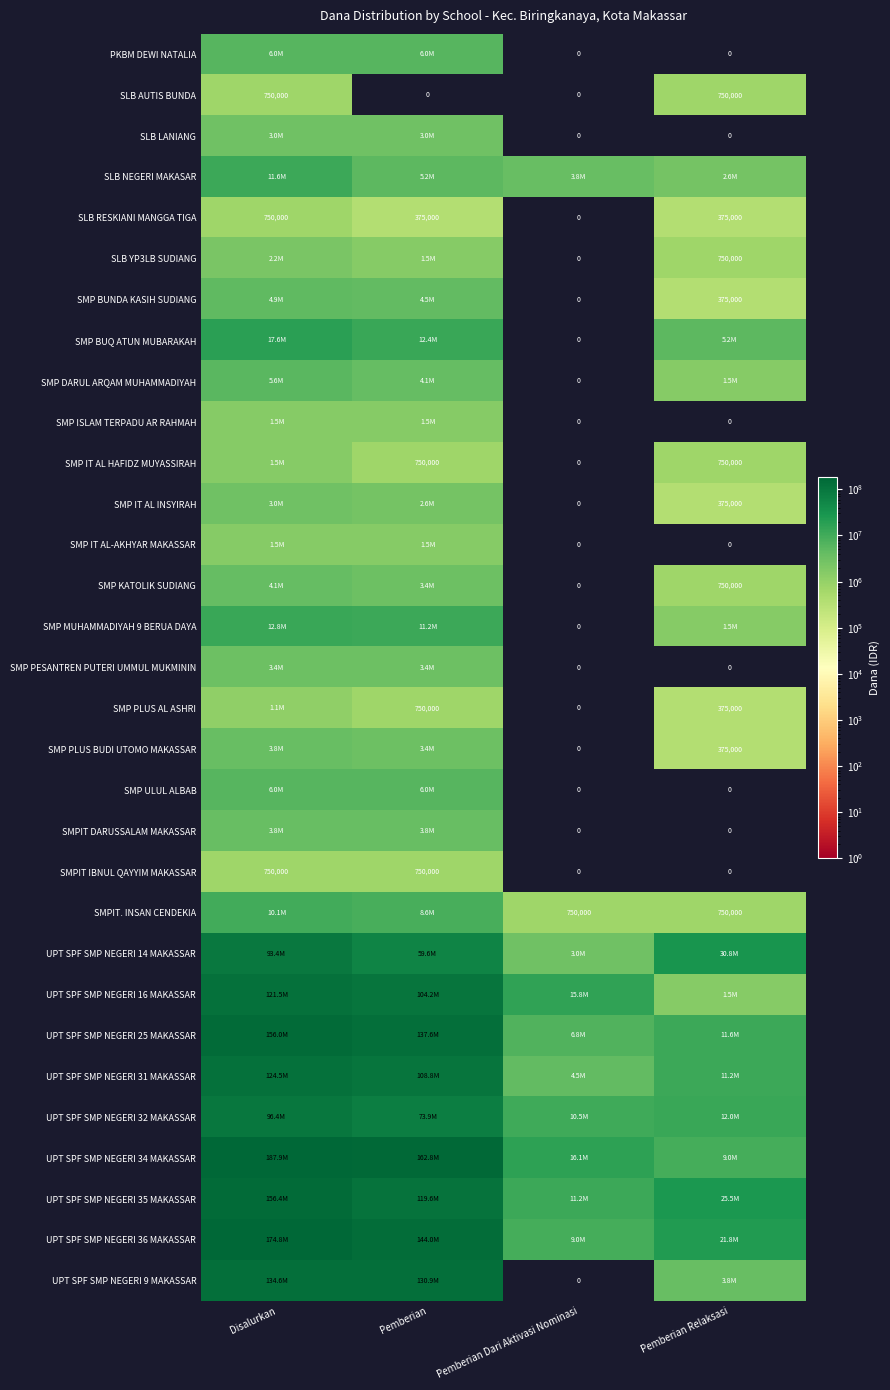

Which has a higher value, Pemberian or Pemberian Dari Aktivasi Nominasi?

Pemberian